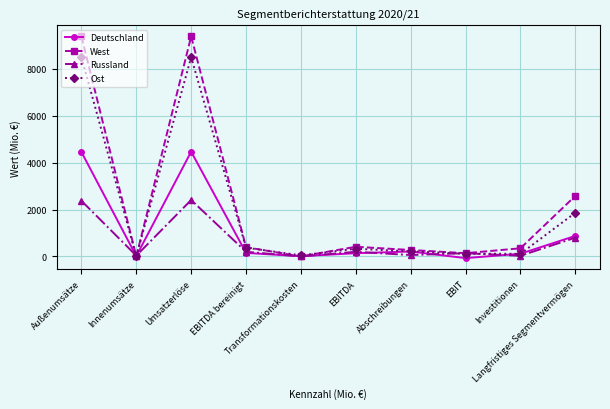

Rank the series by their average value, from highest to lowest.

West, Ost, Deutschland, Russland